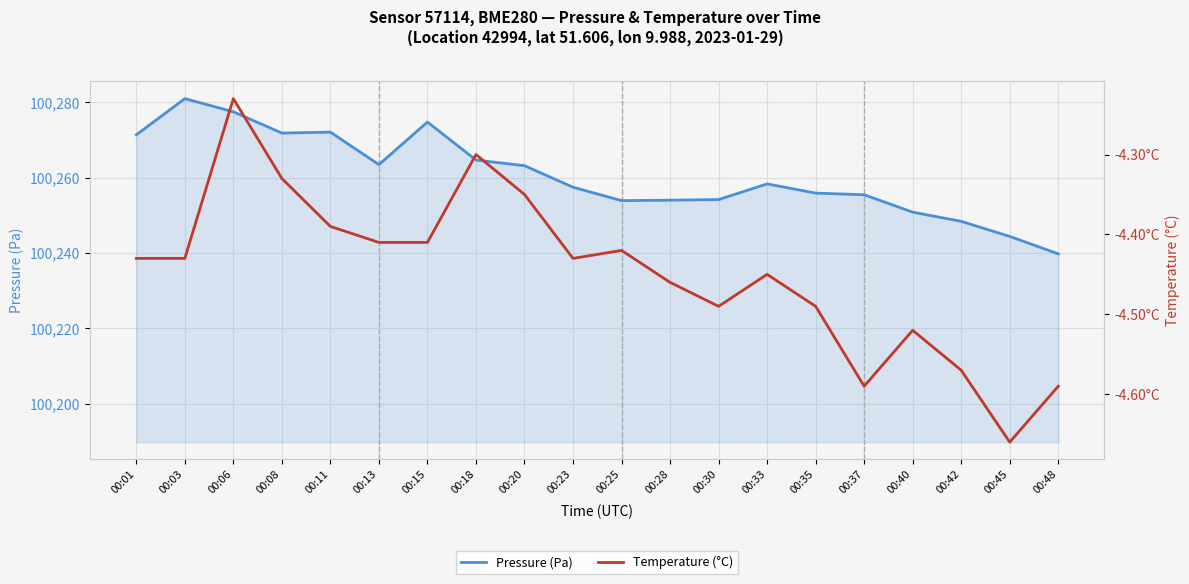

Which category has the lowest value across all series?

00:45